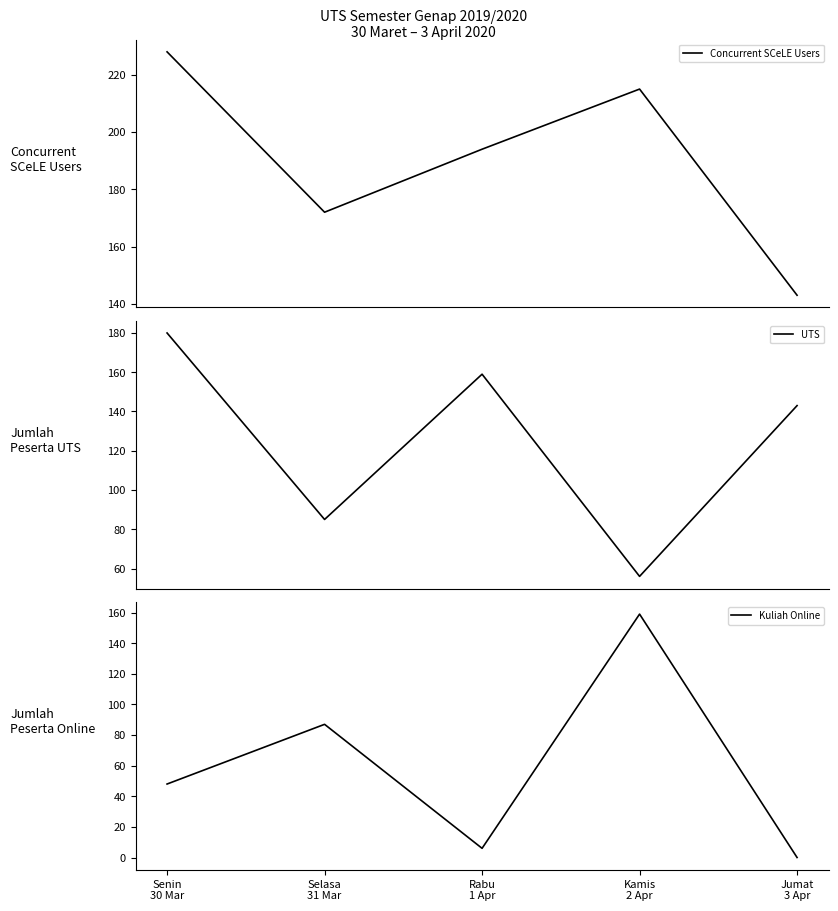

True or false: Kuliah Online and UTS intersect in this chart.

True